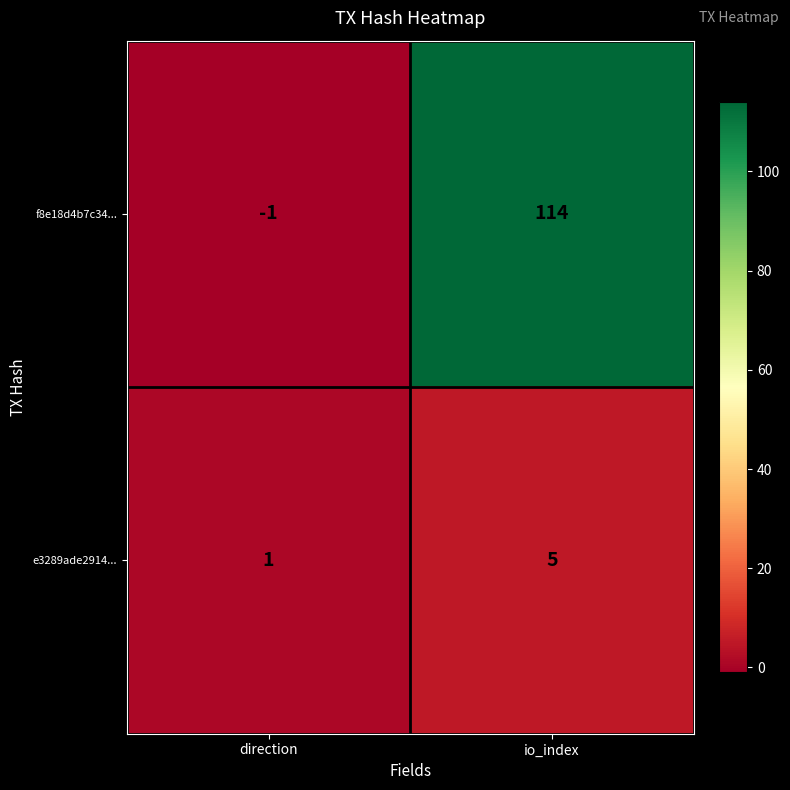

Which series has the largest range (max minus min)?

f8e18d4b7c34...